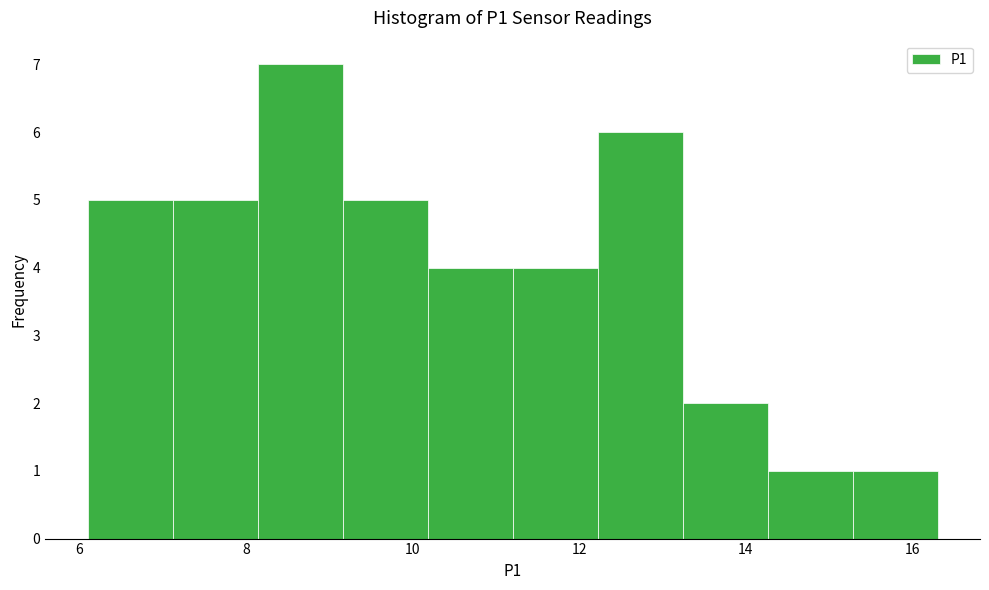

Reading left to right, transcribe this chart: for each bar, give the range it covers on the x-axis and its height. Neither the bar edges nor the heights are printed on the chart, so give them approximately, as read against the axes.

6.10 to 7.12: 5
7.12 to 8.14: 5
8.14 to 9.16: 7
9.16 to 10.18: 5
10.18 to 11.20: 4
11.20 to 12.22: 4
12.22 to 13.24: 6
13.24 to 14.26: 2
14.26 to 15.28: 1
15.28 to 16.30: 1